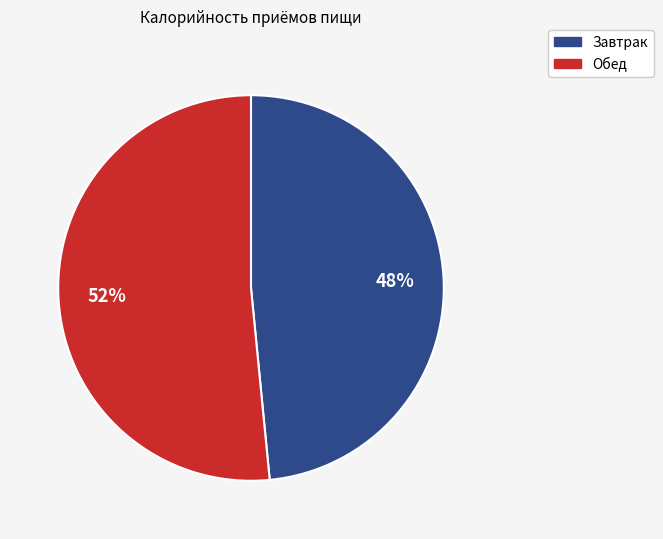

Combined, do Обед and Завтрак account for over 50%?

Yes